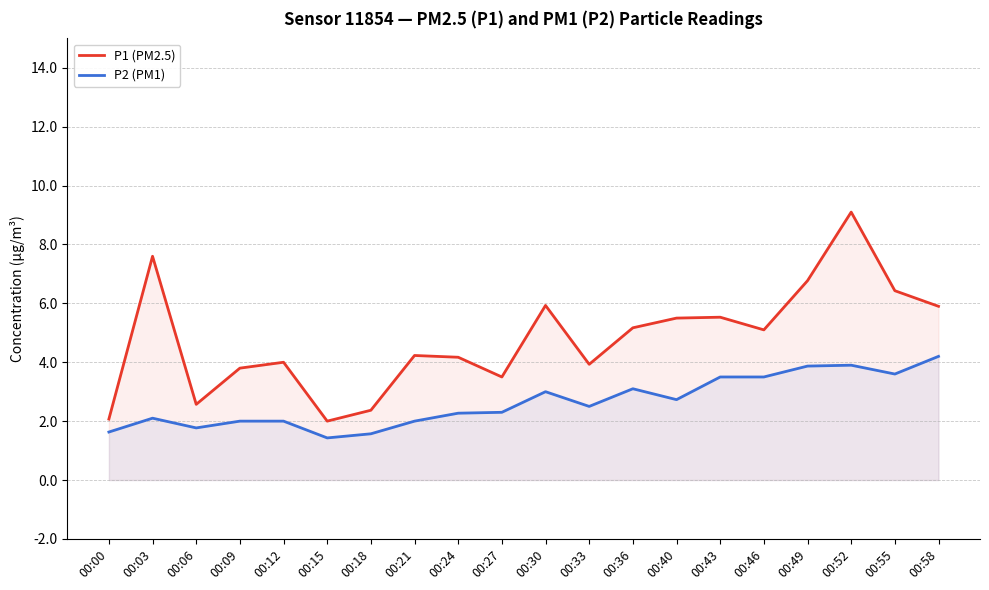

True or false: P1 (PM2.5) and P2 (PM1) cross at least once.

False